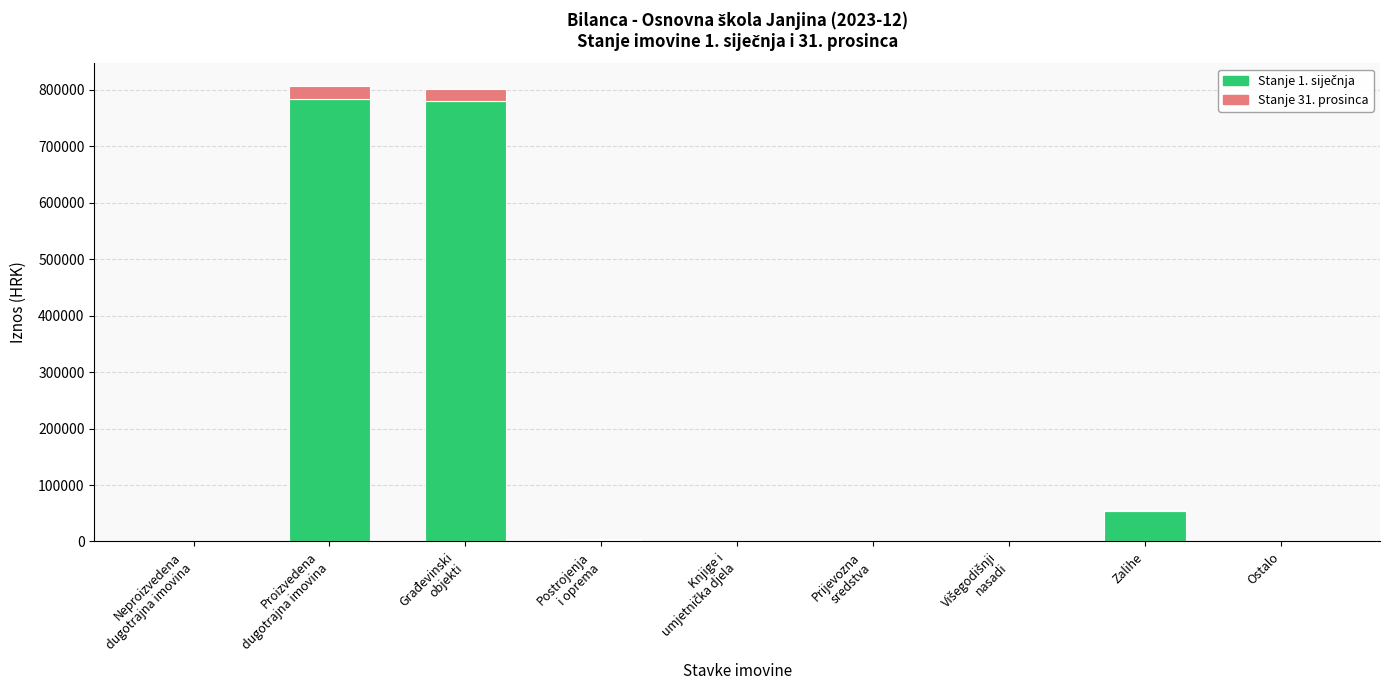

True or false: Stanje 31. prosinca has a value of -10710.3 at Neproizvedena
dugotrajna imovina.

False